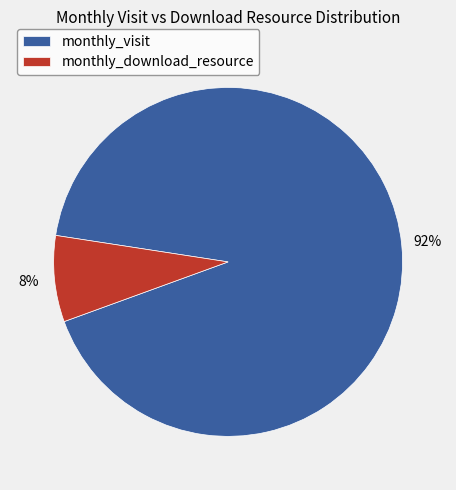

To the nearest percent, what portion does monthly_visit represent?

92%